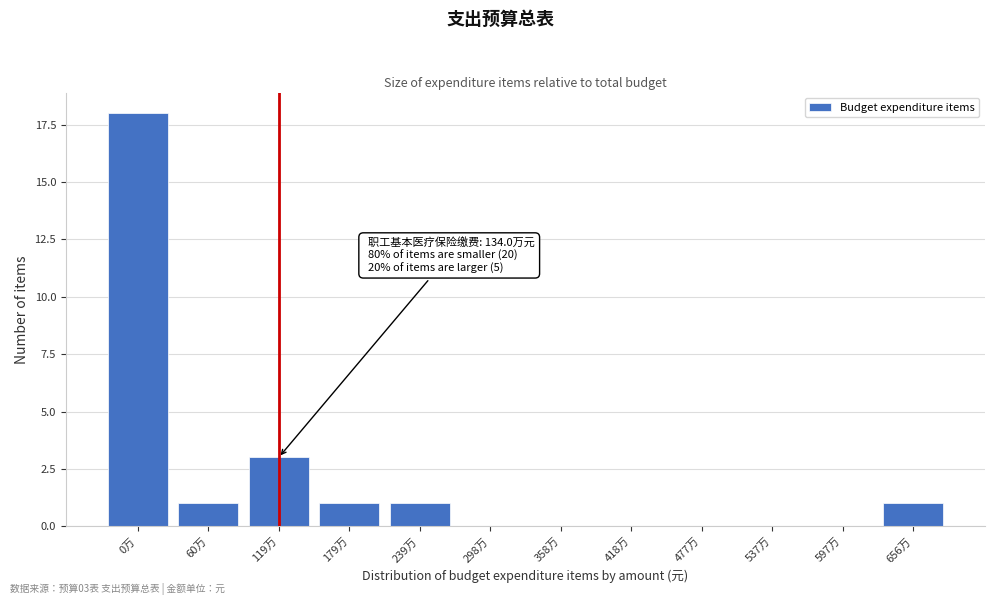

Reading left to right, what are all the values shown in this chart?

0万=18	60万=1	119万=3	179万=1	239万=1	298万=0	358万=0	418万=0	477万=0	537万=0	597万=0	656万=1